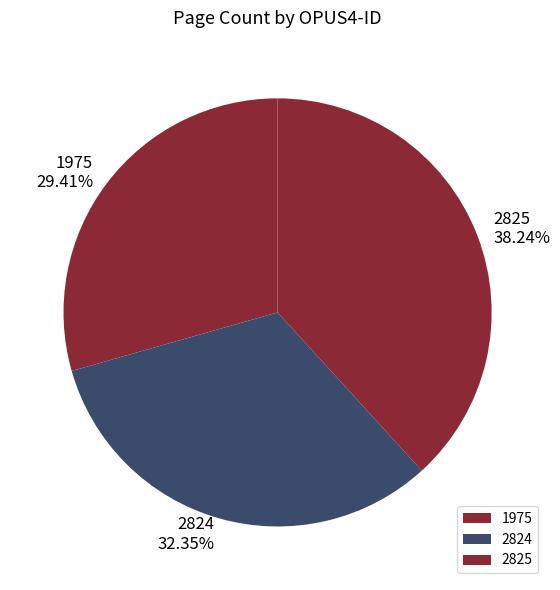

What is the ratio of the value at 1975 to the value at 2825?

0.8